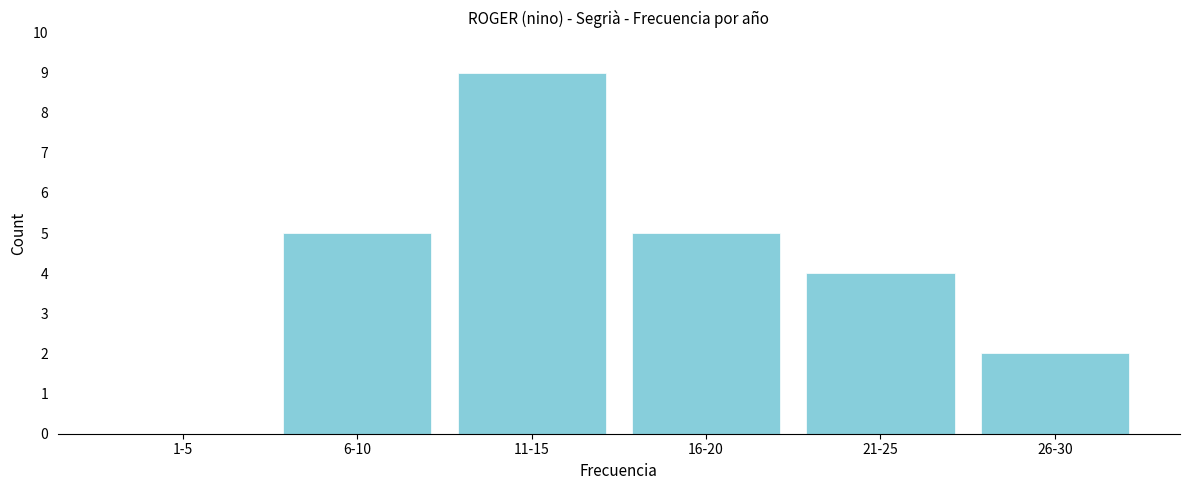

Reading right to left, extract all data points from this chart.

26-30=2	21-25=4	16-20=5	11-15=9	6-10=5	1-5=0